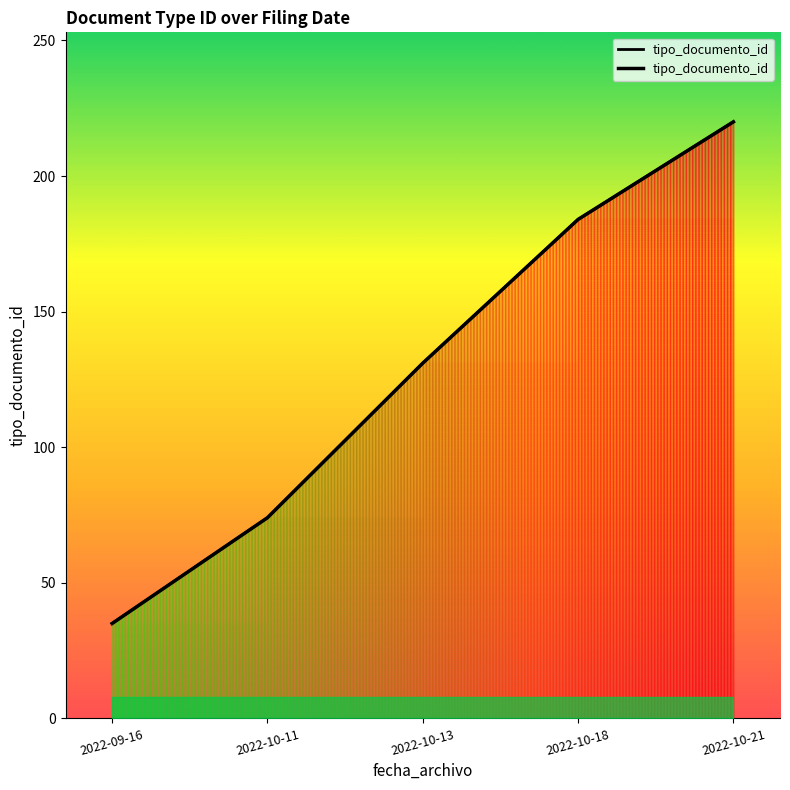

Is it true that the value at 2022-10-11 is 74?

True